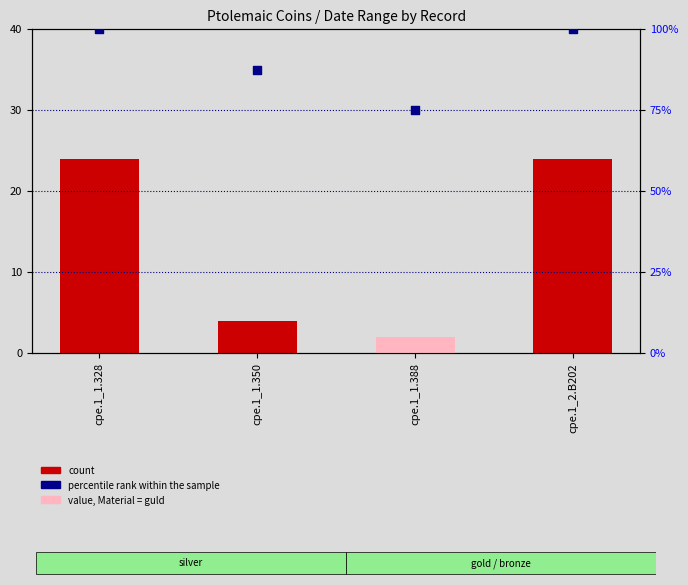

Is the value of count at cpe.1_2.B202 greater than the value of percentile rank within the sample at cpe.1_1.350?

No